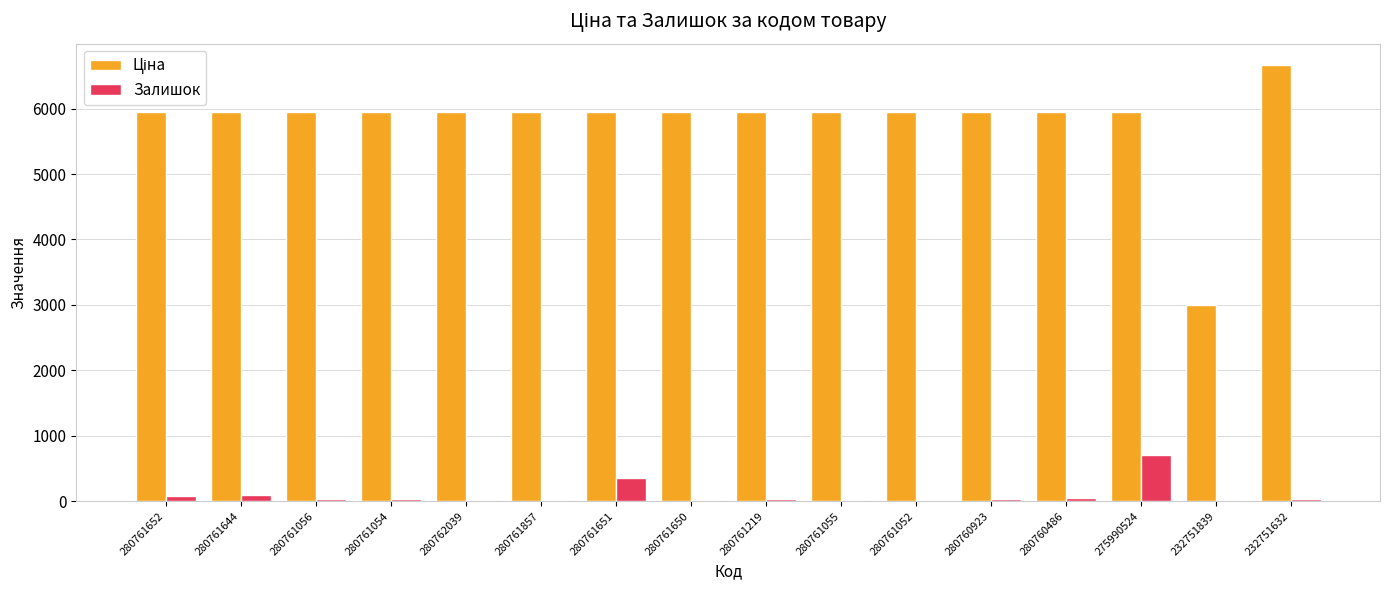

What is the maximum value shown in the chart?

6658.9